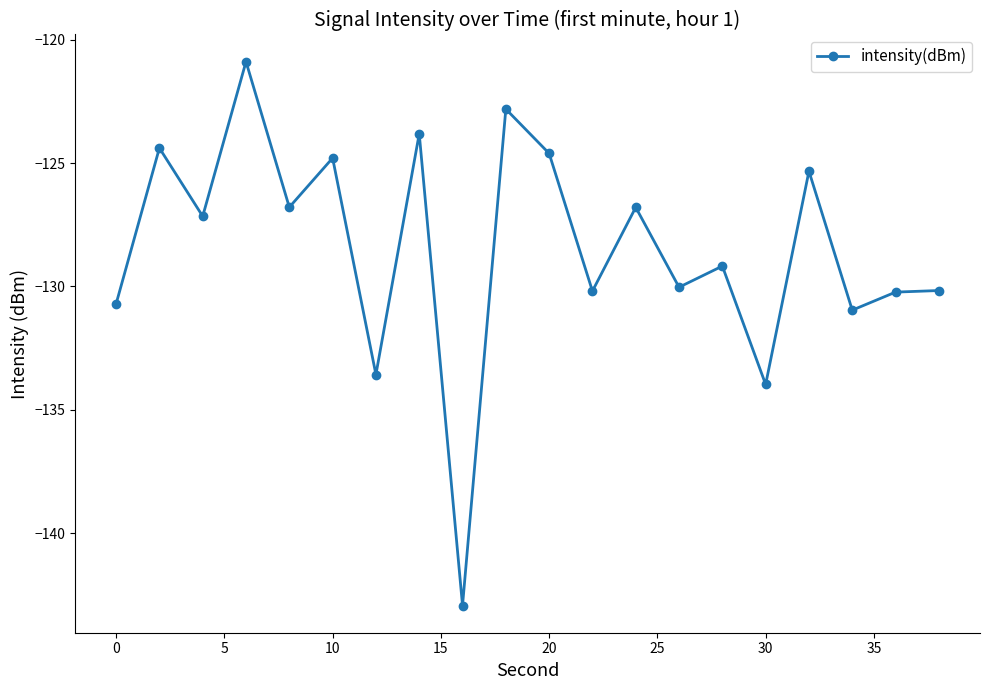

Reading left to right, what are all the values shown in this chart?

-130.7	-124.4	-127.2	-120.9	-126.8	-124.8	-133.6	-123.8	-142.9	-122.8	-124.6	-130.2	-126.8	-130.0	-129.2	-134.0	-125.3	-131.0	-130.2	-130.2